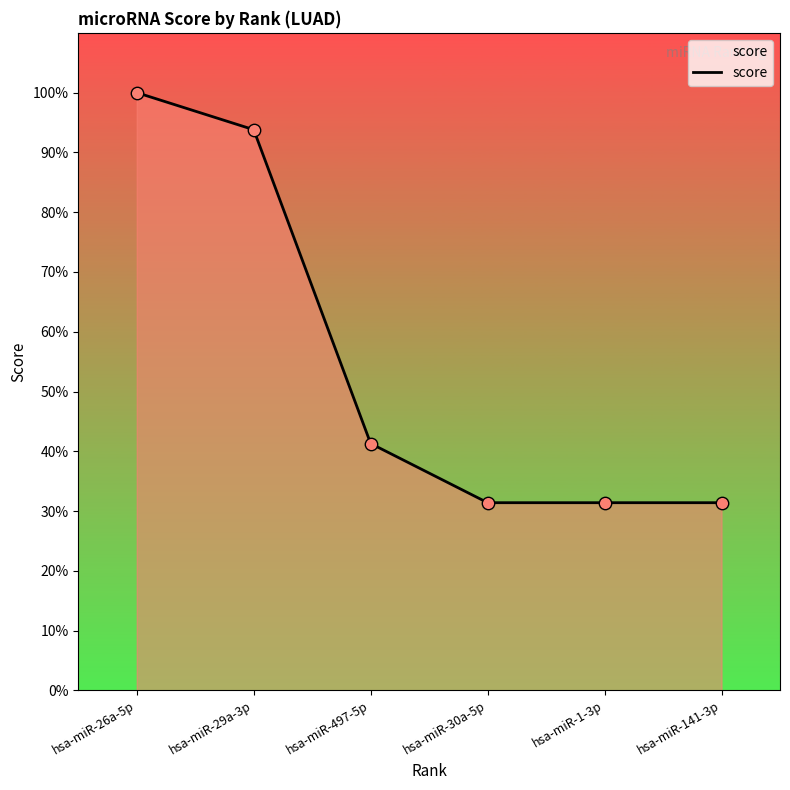

Does the chart have visible grid lines?

No